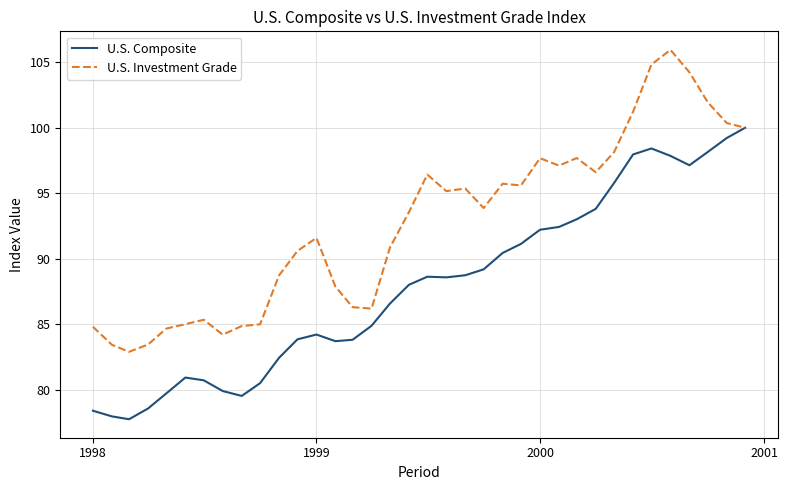

Which series has the largest total across all categories?

U.S. Investment Grade